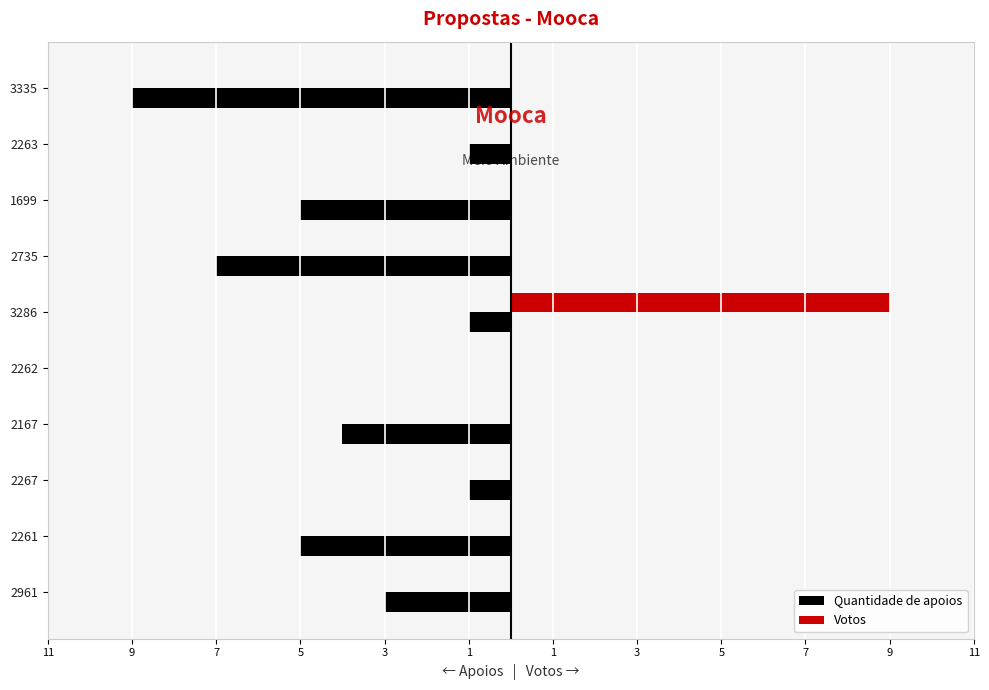

What are all the series names shown in the legend?

Quantidade de apoios, Votos